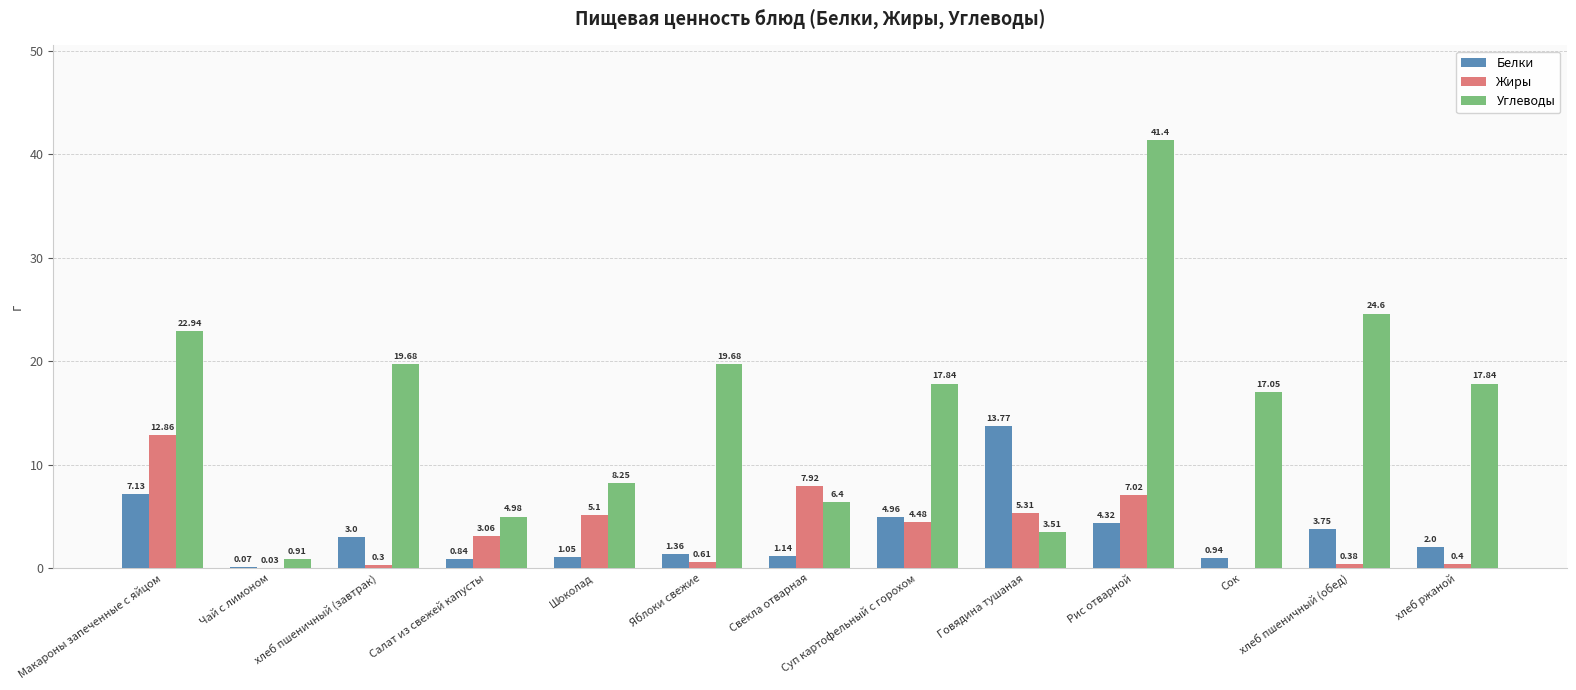

True or false: Белки has a value of 13.8 at Говядина тушаная.

True